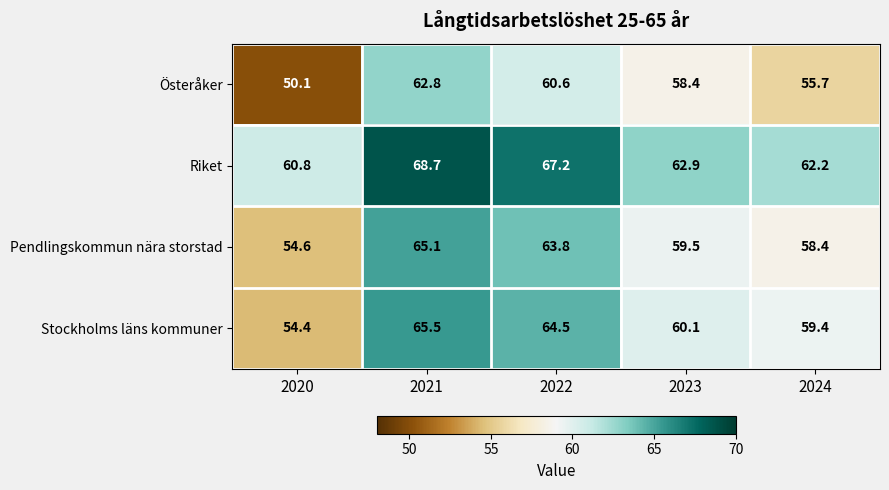

What is the lowest value of the Pendlingskommun nära storstad series?

54.6